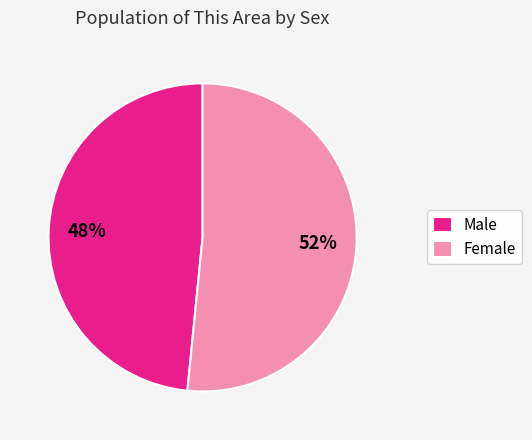

To the nearest percent, what portion does Female represent?

52%